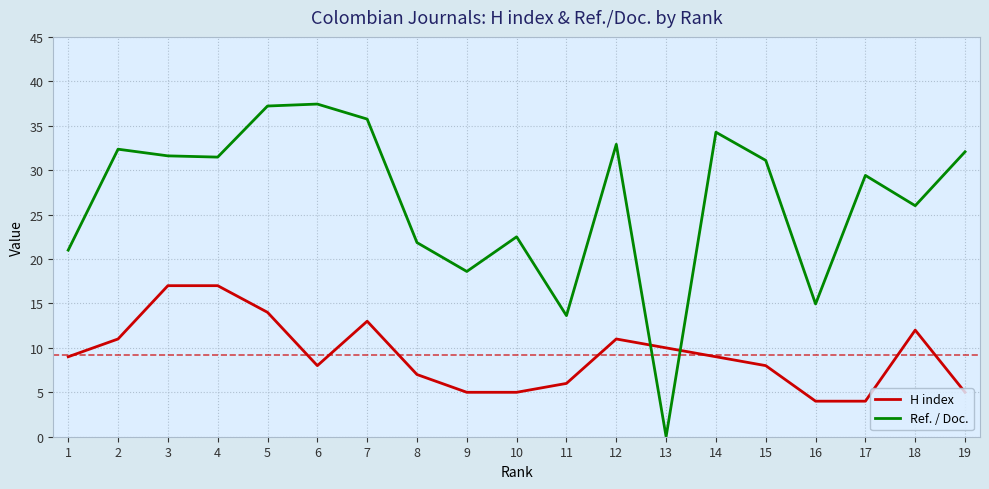

What is the highest value of the Ref. / Doc. series?

37.4